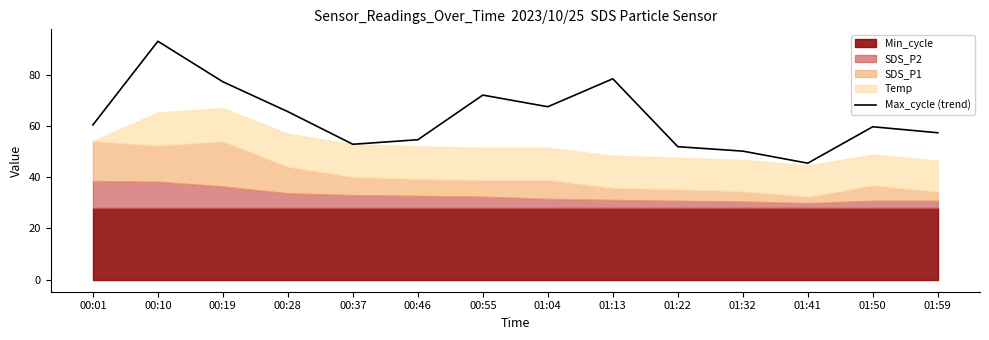

How many lines are shown in the chart?

1